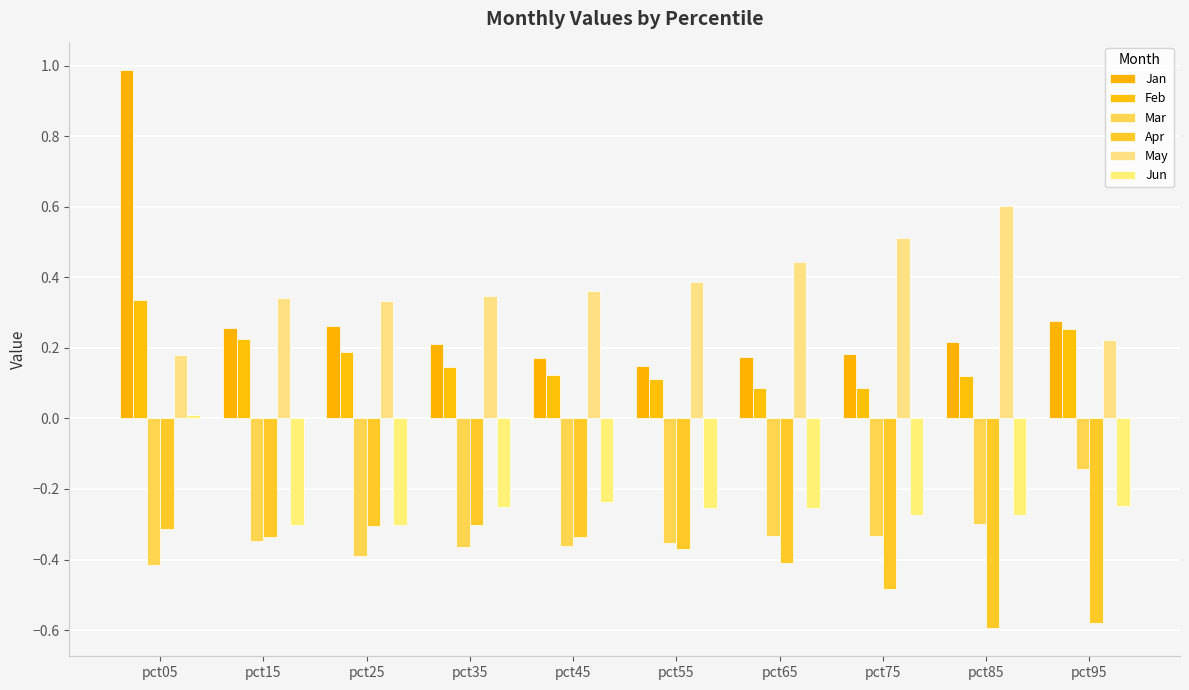

How many groups of bars are there?

10